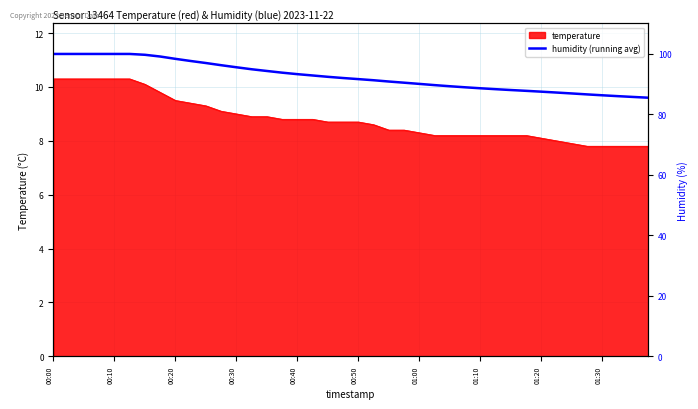

What is the label of the 39th point from the left?

38